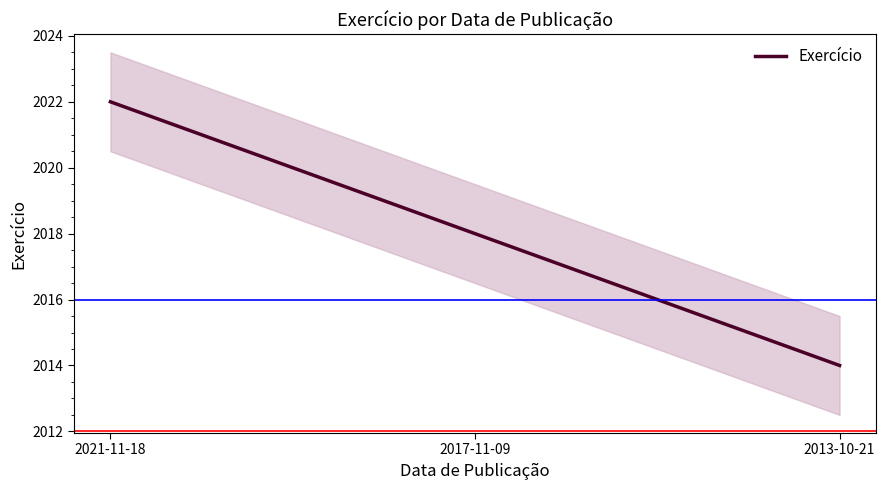

Does the chart display data point markers on the line(s)?

No